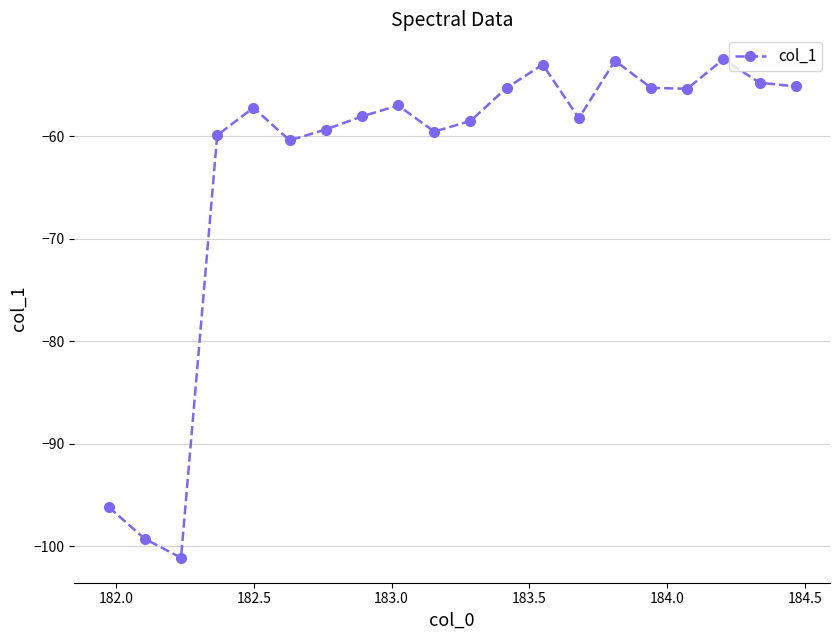

What is the difference between the maximum and minimum values?

48.6